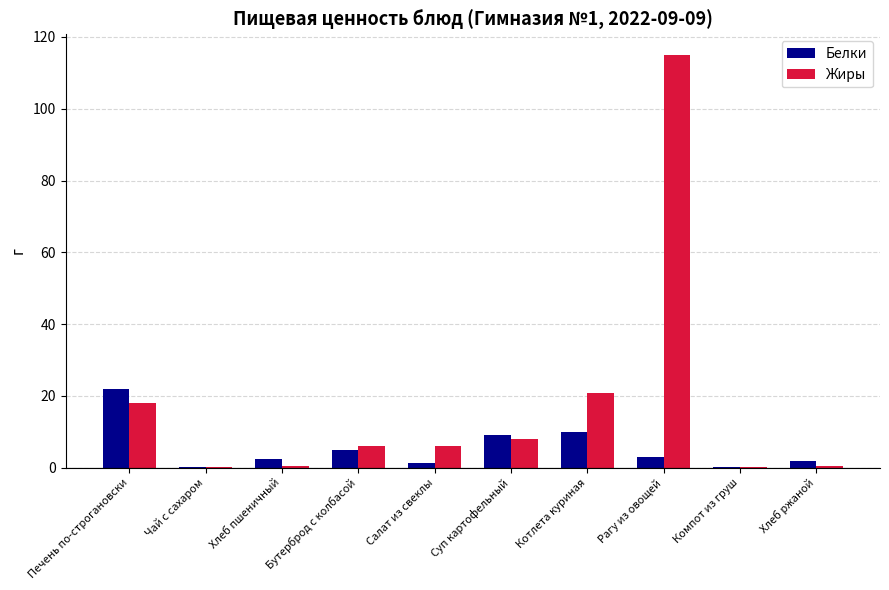

What is the sum of all Белки values?

55.0